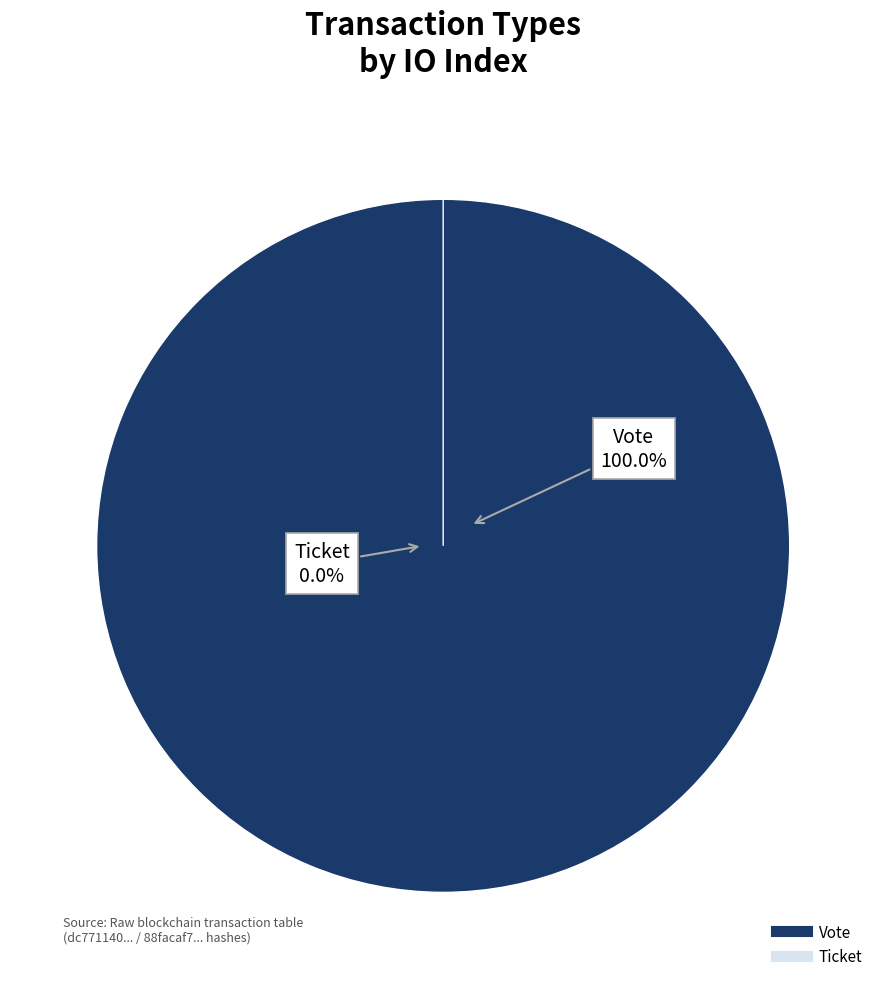

True or false: Ticket accounts for 0% of the total.

True